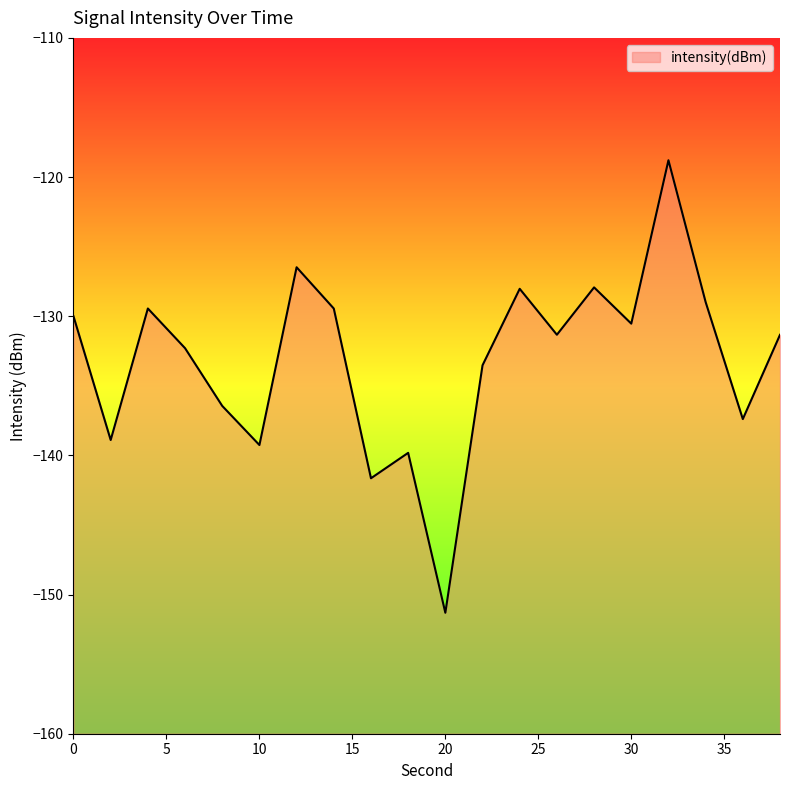

List the labels in order of value, largest first.

32, 12, 28, 24, 34, 4, 14, 0, 30, 26, 38, 6, 22, 8, 36, 2, 10, 18, 16, 20